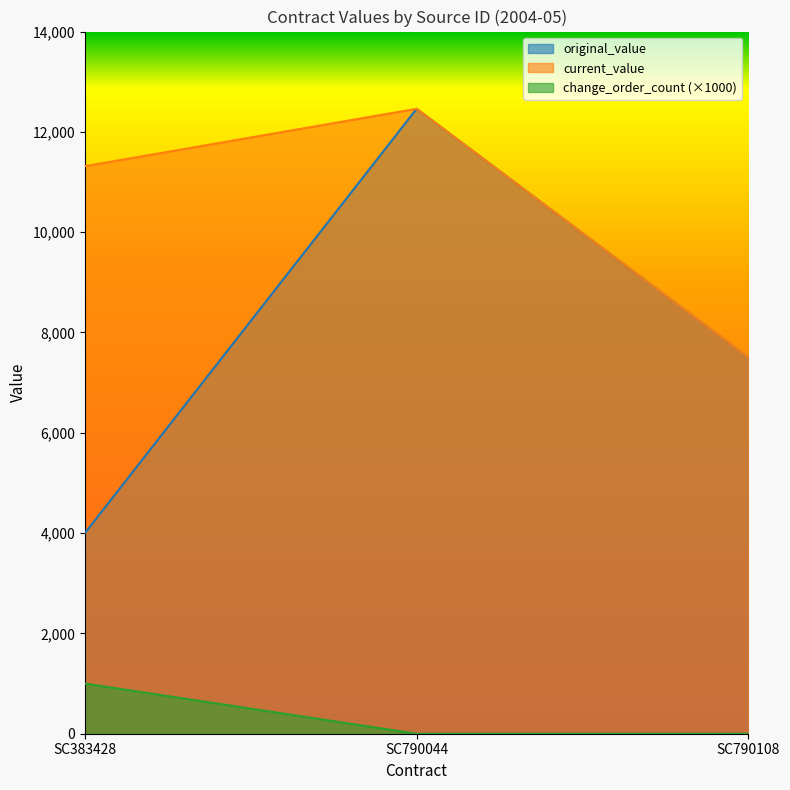

Where does the original_value series first go above 7500?

SC790044